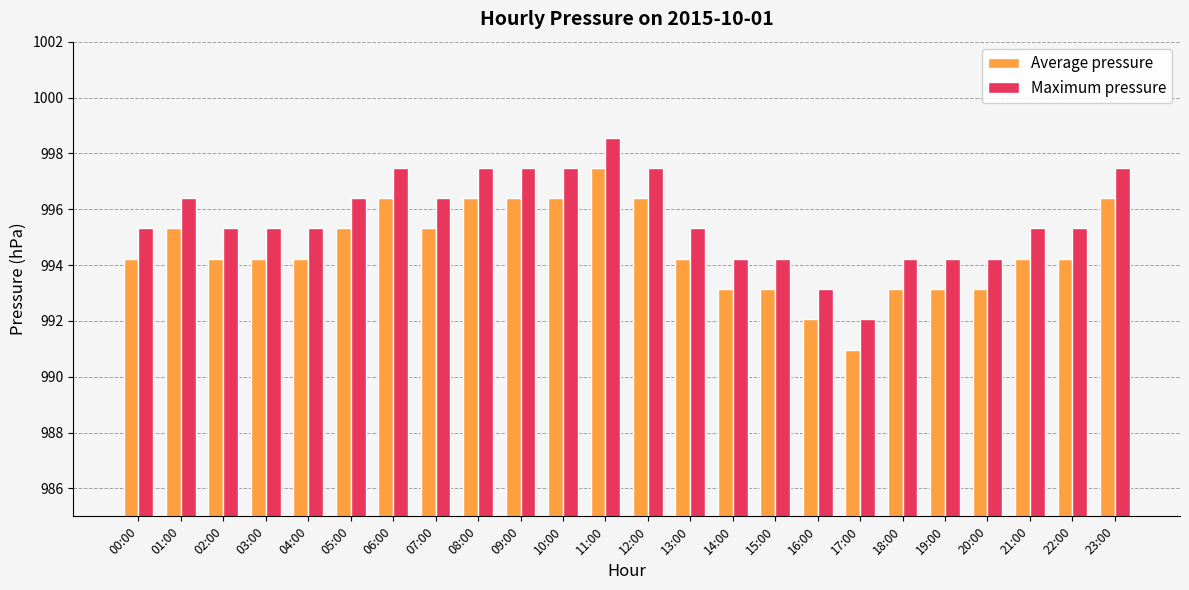

How many values in the Maximum pressure series are below 995?

7